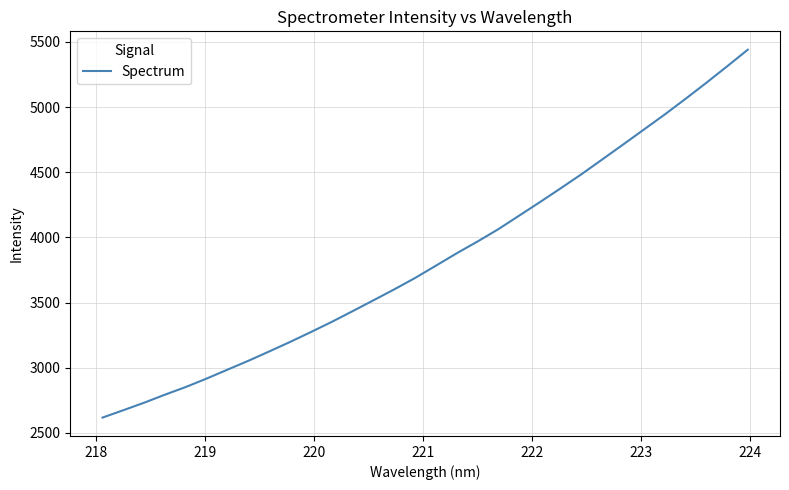

What is the minimum value shown in the chart?

2617.0